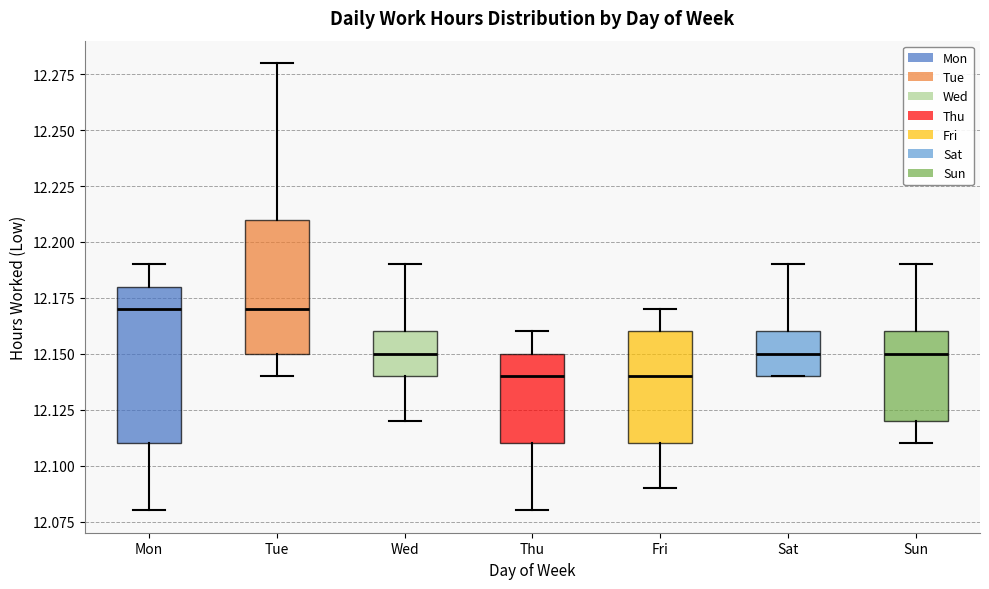

Reading left to right, read every box against the y-axis: the position of its median line, the range the box covers, and the ends of its whiskers. The values are not printed on the chart, so give them approximately, as read against the axis.

Mon: median 12.17, box 12.11 to 12.18, whiskers 12.08 to 12.19
Tue: median 12.17, box 12.15 to 12.21, whiskers 12.14 to 12.28
Wed: median 12.15, box 12.14 to 12.16, whiskers 12.12 to 12.19
Thu: median 12.14, box 12.11 to 12.15, whiskers 12.08 to 12.16
Fri: median 12.14, box 12.11 to 12.16, whiskers 12.09 to 12.17
Sat: median 12.15, box 12.14 to 12.16, whiskers 12.14 to 12.19
Sun: median 12.15, box 12.12 to 12.16, whiskers 12.11 to 12.19